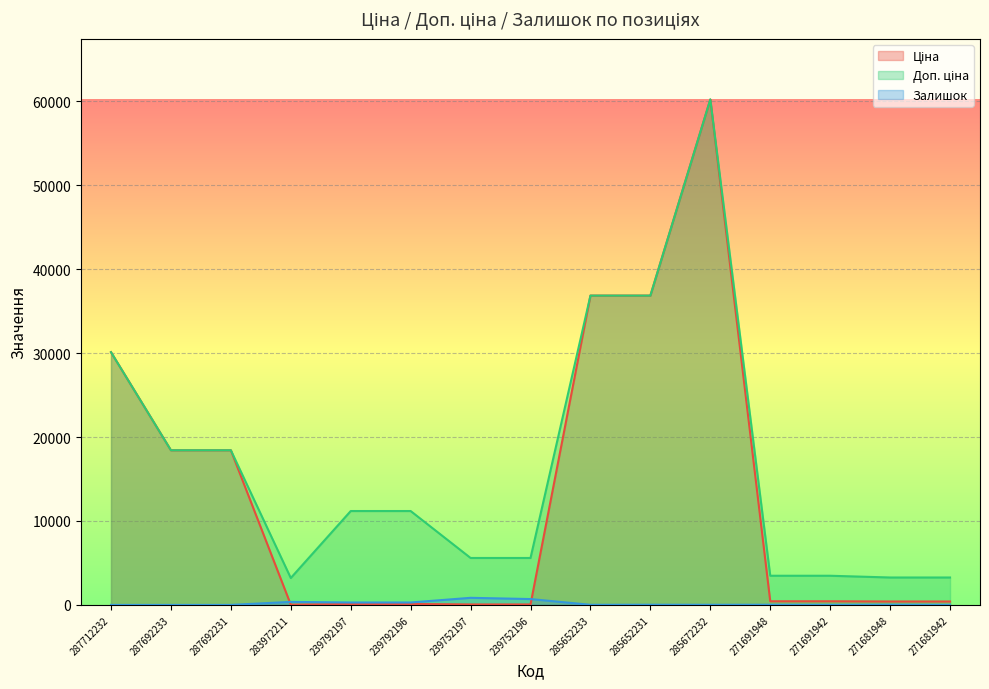

What is the label of the 6th point from the right?

285652231